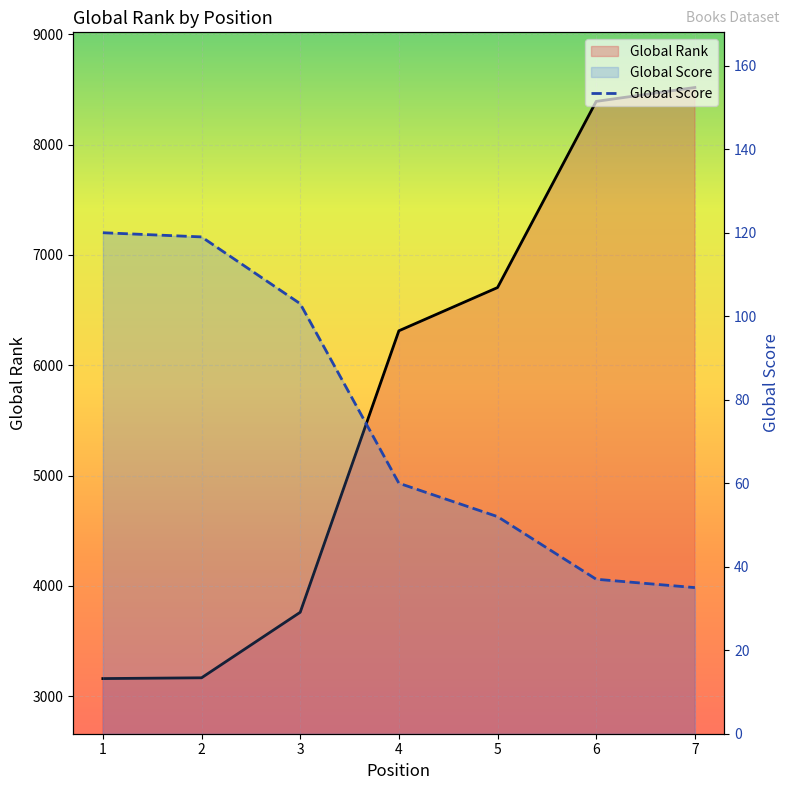

How many data points in Global Score are less than 60?

3